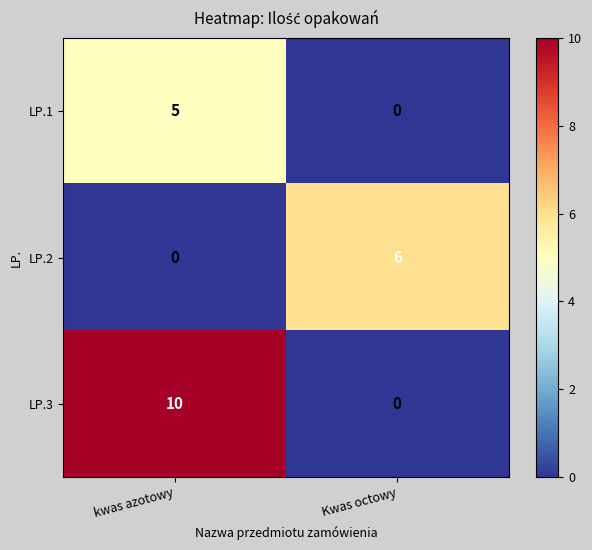

List the labels in order of LP.2 value, largest first.

Kwas octowy, kwas azotowy